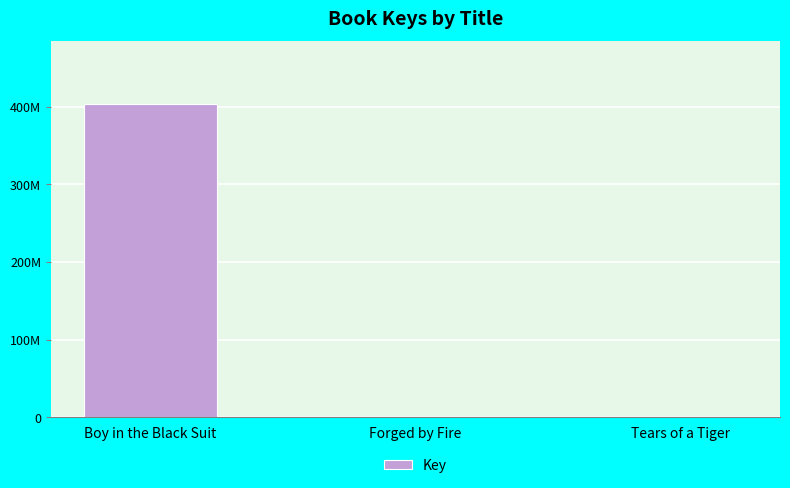

The value at Forged by Fire is 506714. True or false?

False